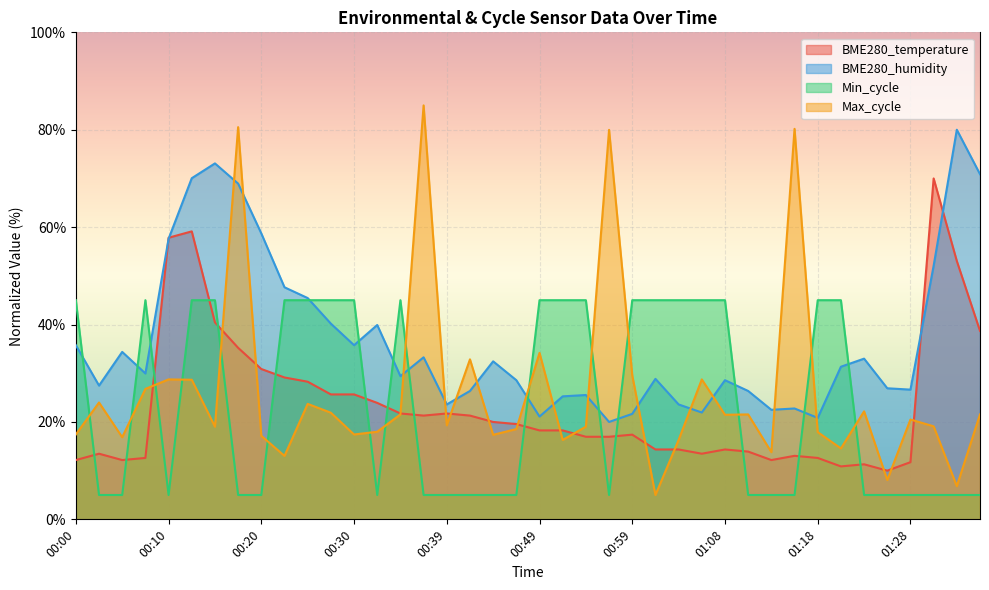

True or false: BME280_temperature has more than 1 interior local peaks.

True